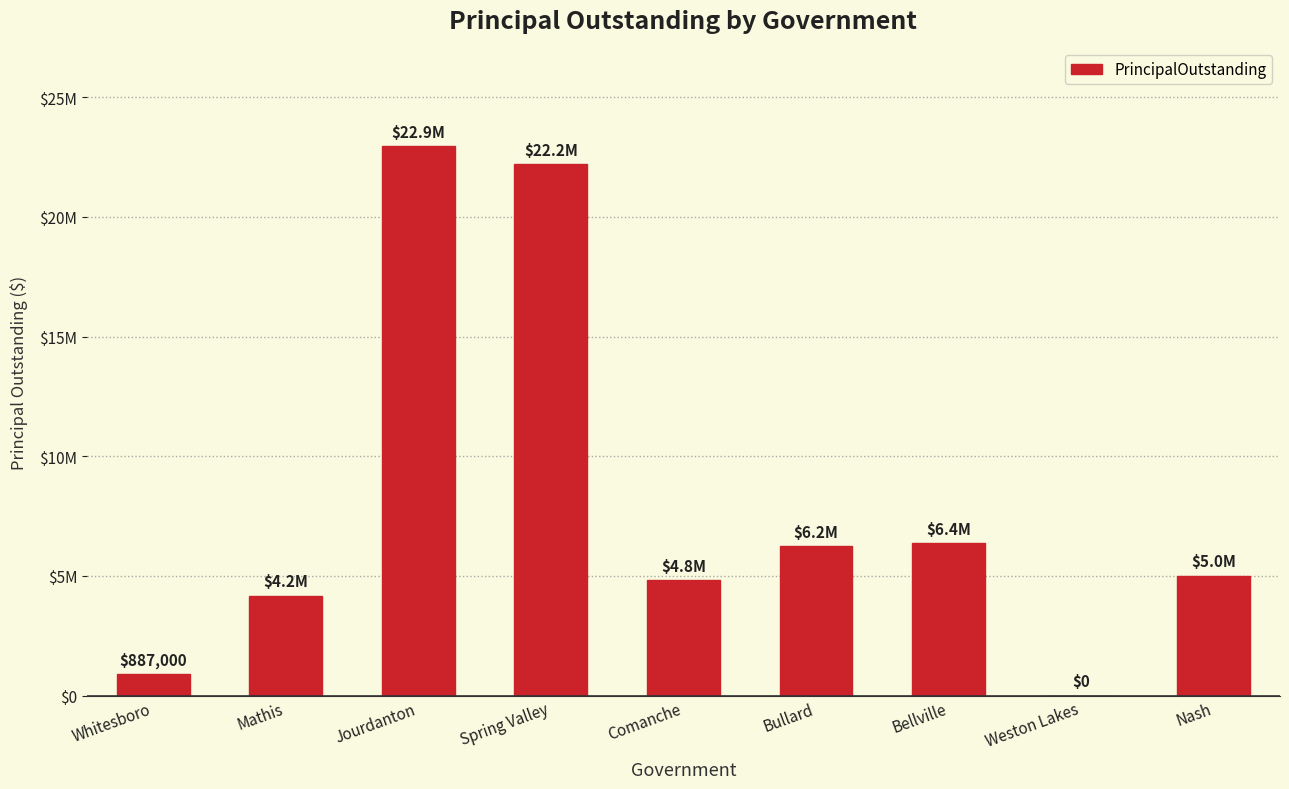

What is the sum of all values?

72604000